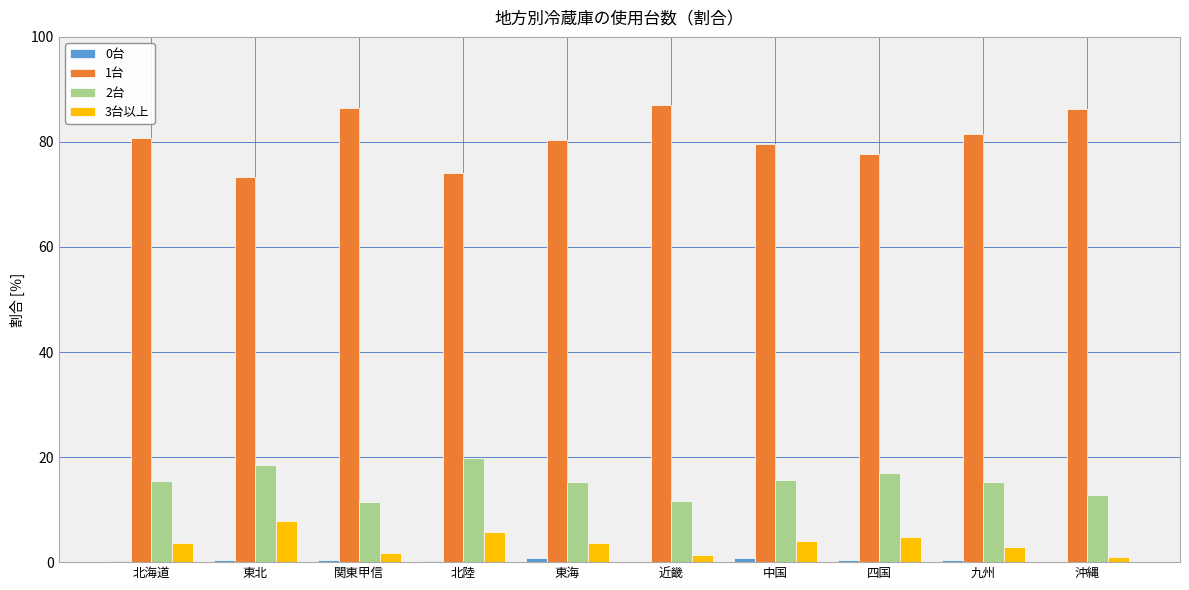

What is the total value across all series at 東海?

100.1